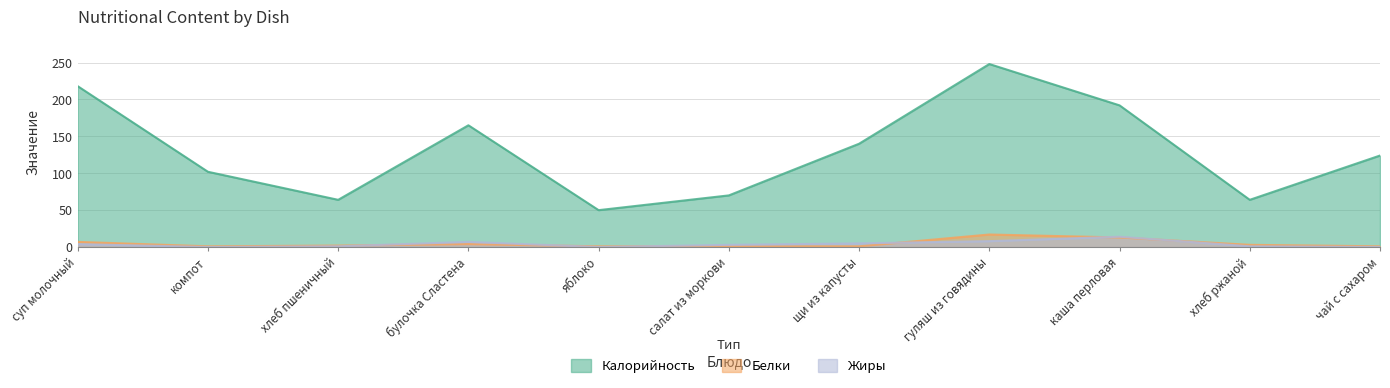

How many lines are shown in the chart?

3